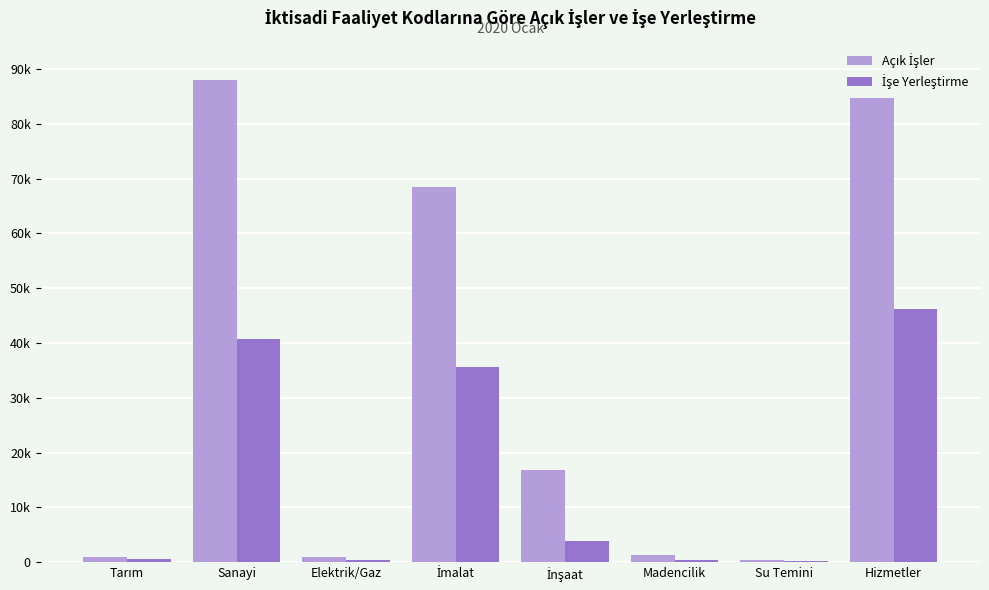

Is it true that Açık İşler equals 84599 at Hizmetler?

True